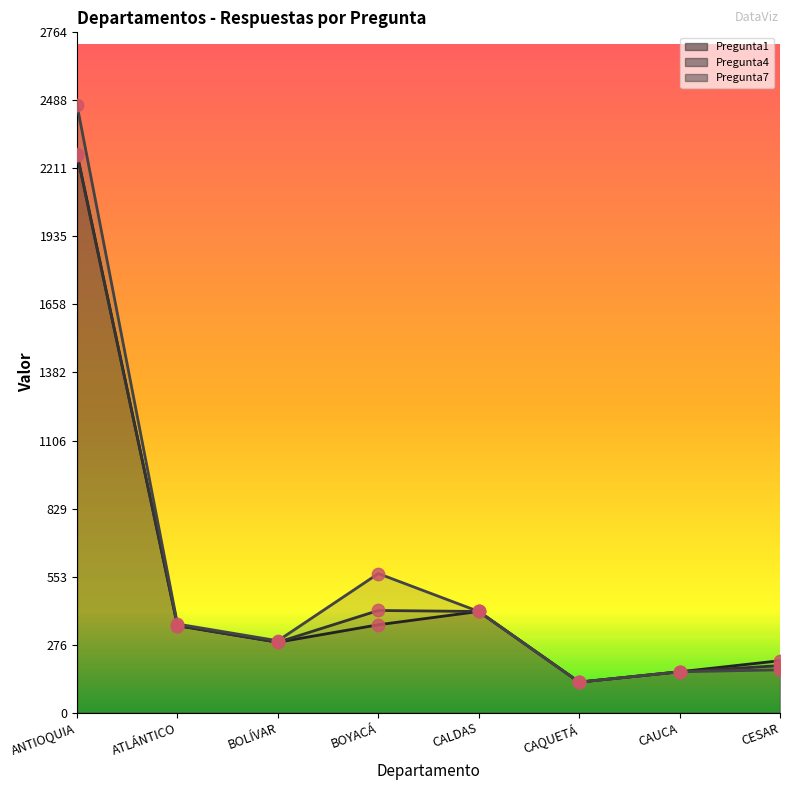

What are all the series names shown in the legend?

Pregunta1, Pregunta4, Pregunta7